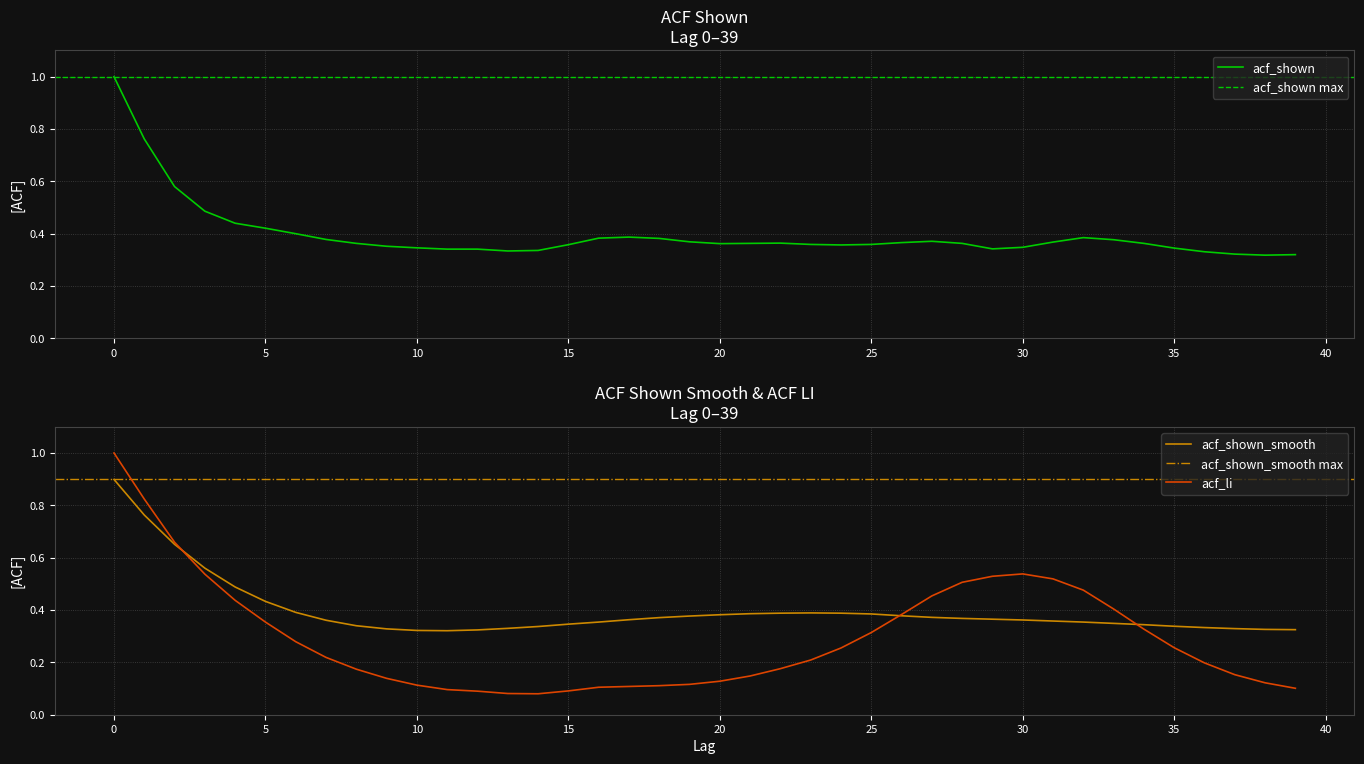

What is the sum of the acf_shown_smooth values at 18 and 12?

0.7